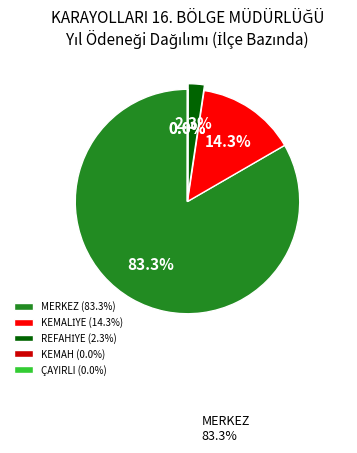

Does MERKEZ (83.3%) account for over 50% of the chart?

Yes